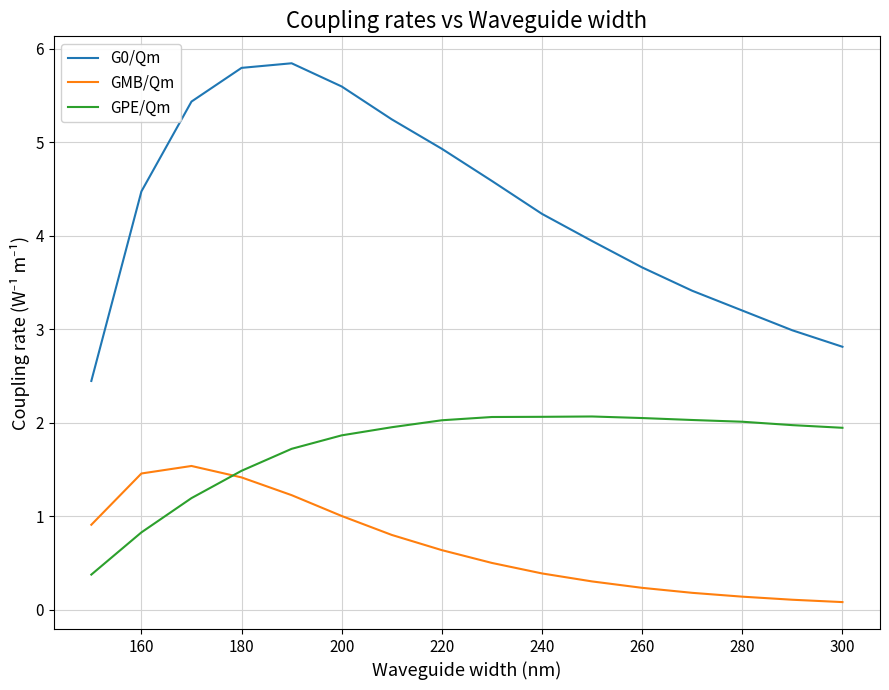

At which category does GPE/Qm reach its first local peak?

240